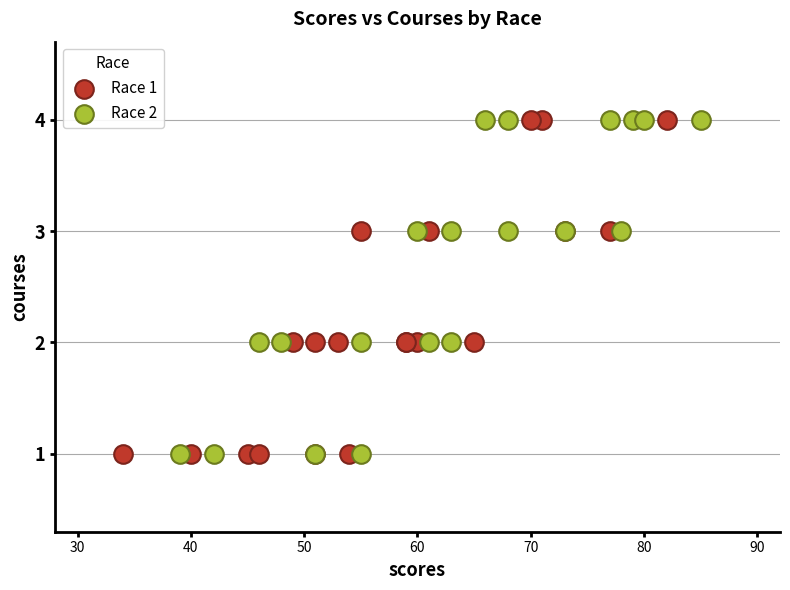

What are all the series names shown in the legend?

Race 1, Race 2